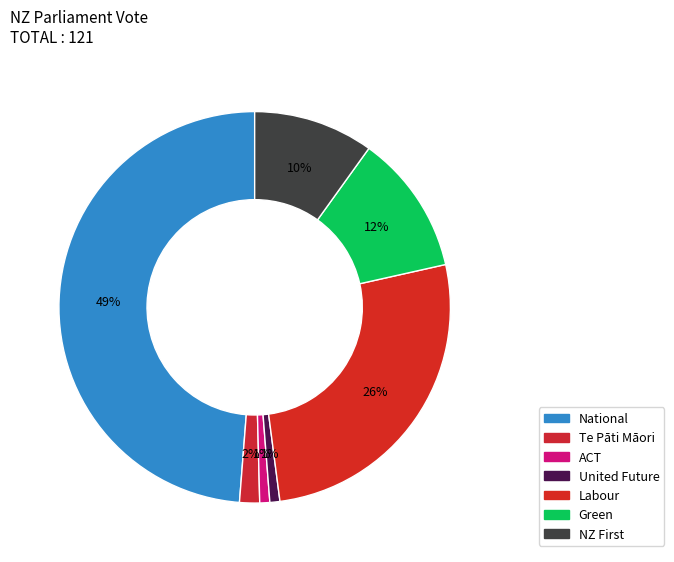

How many slices are in this pie chart?

7